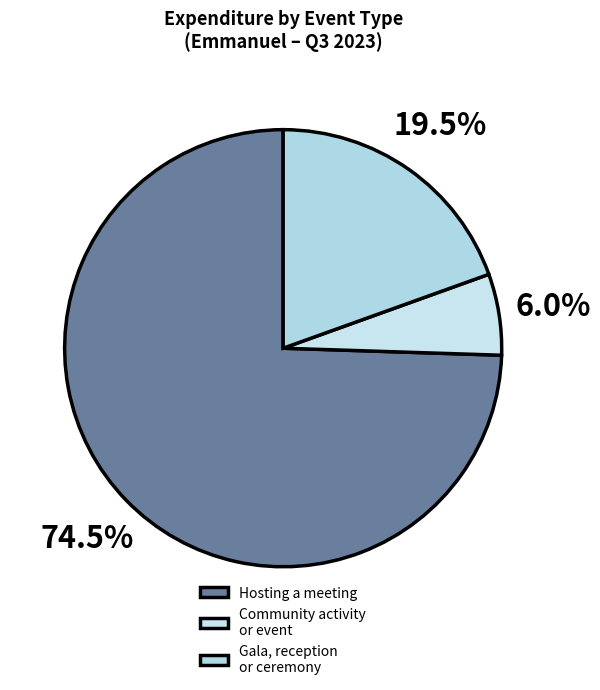

How many slices are in this pie chart?

3